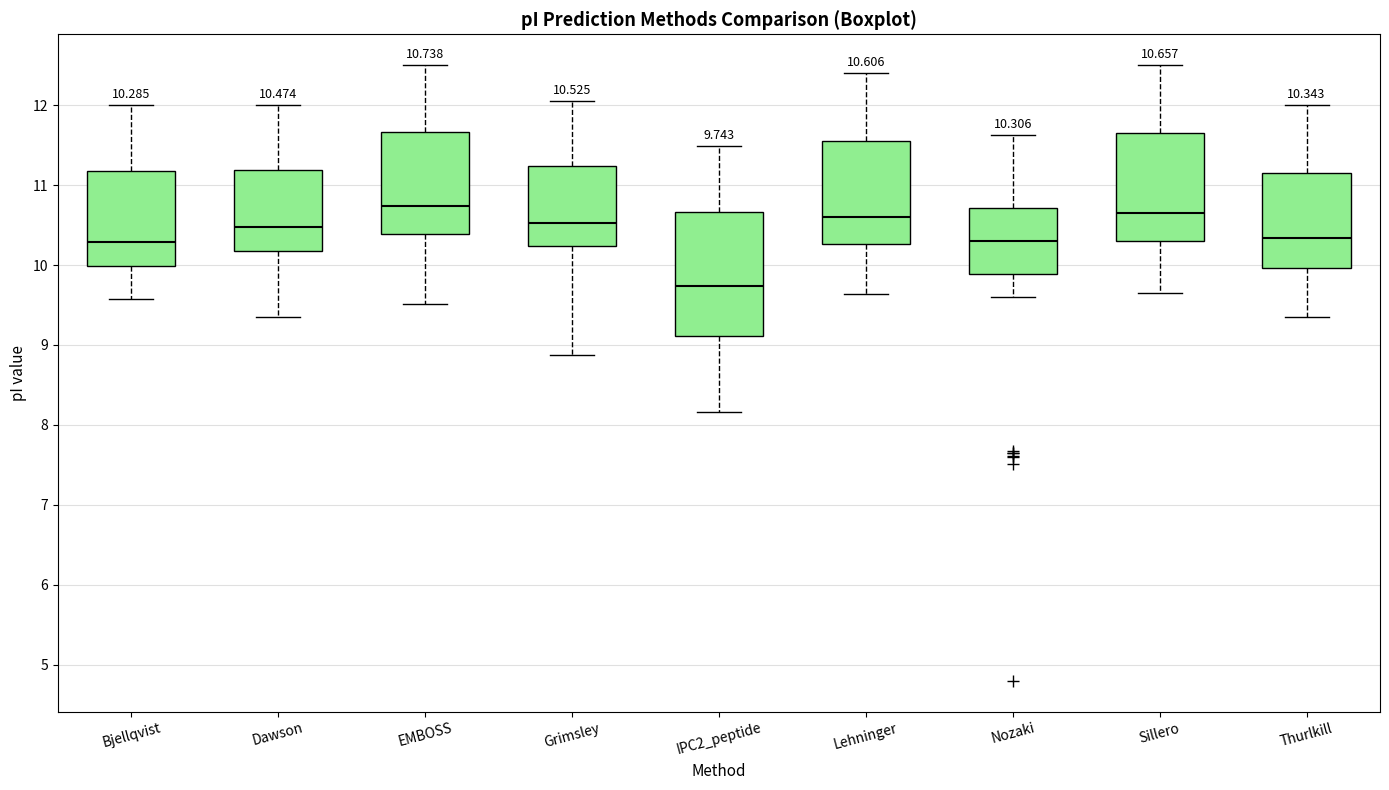

Which box is the tallest, from its lower edge to its upper edge?

IPC2_peptide